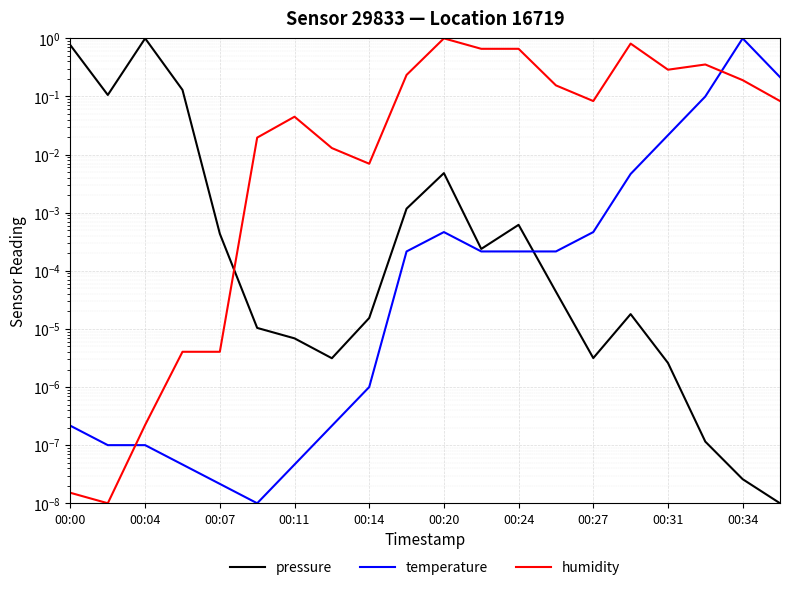

At which category is the sum across all series the highest?

00:34